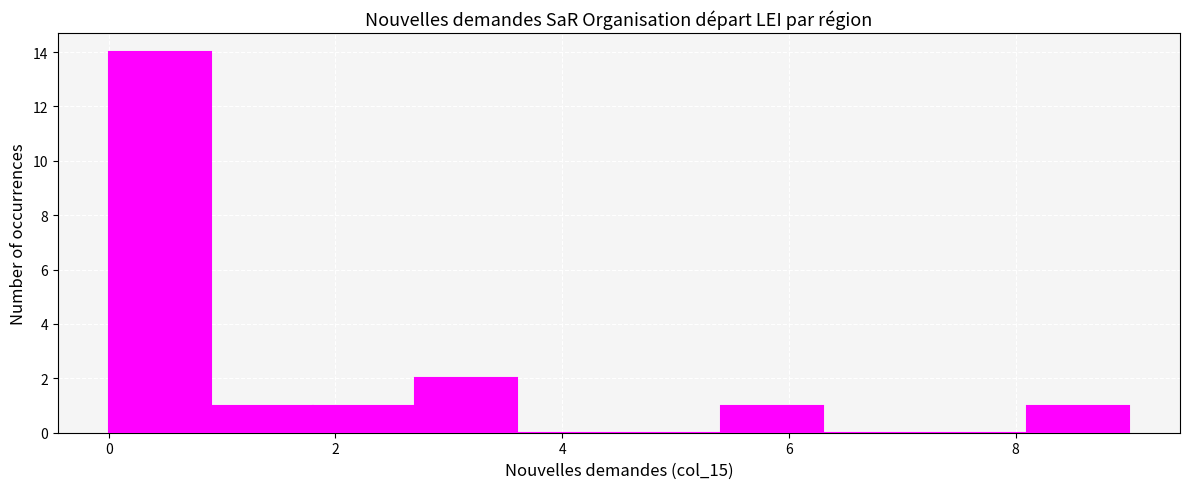

Over which range of the x-axis is the bar tallest?

0.0 to 0.9